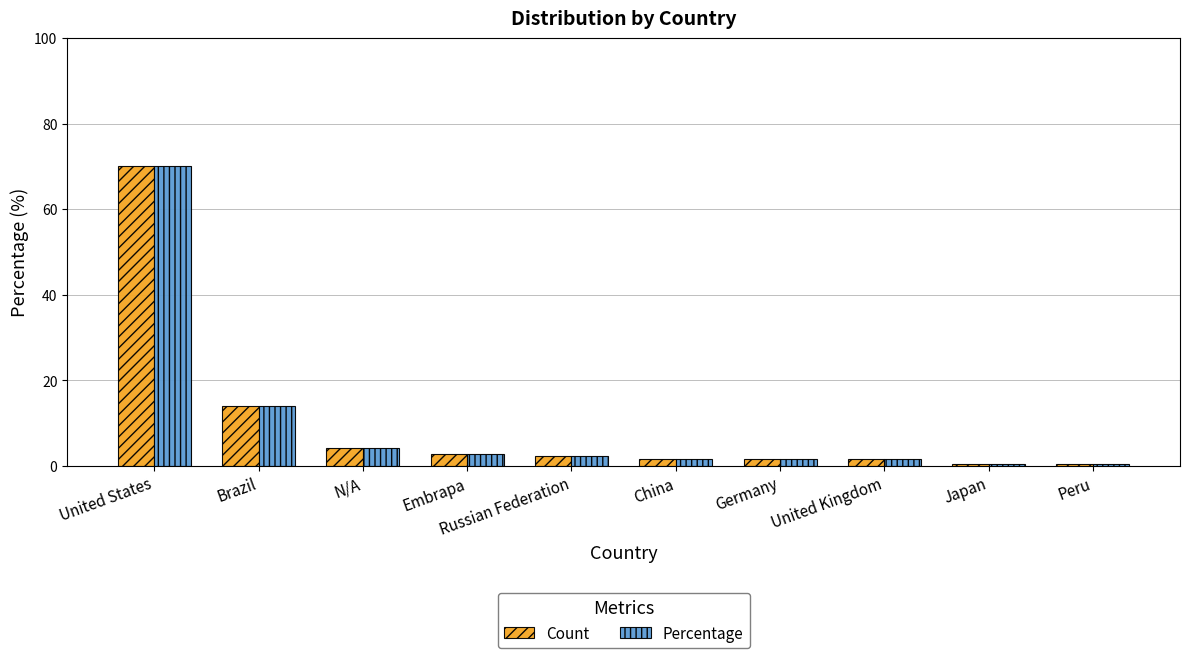

What is the maximum value for Count?

70.2